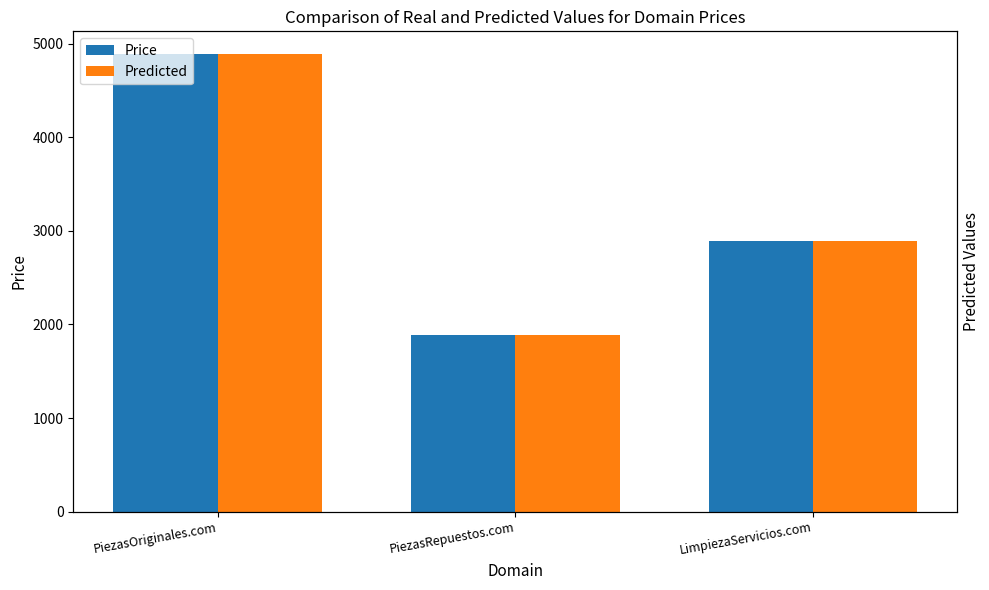

What is the label of the 3rd bar from the right?

PiezasOriginales.com